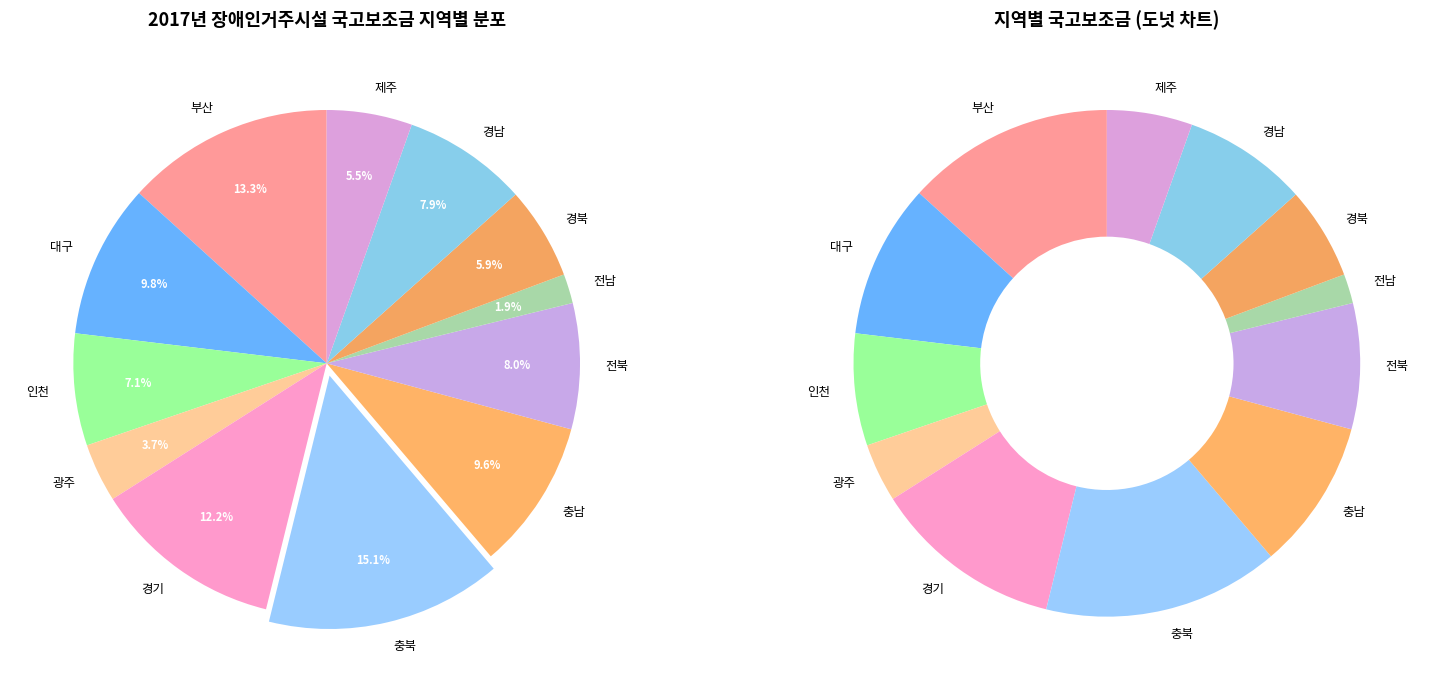

What is the largest slice in the pie chart?

충북